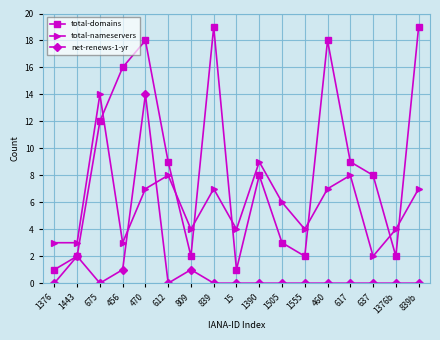

What are all the series names shown in the legend?

total-domains, total-nameservers, net-renews-1-yr